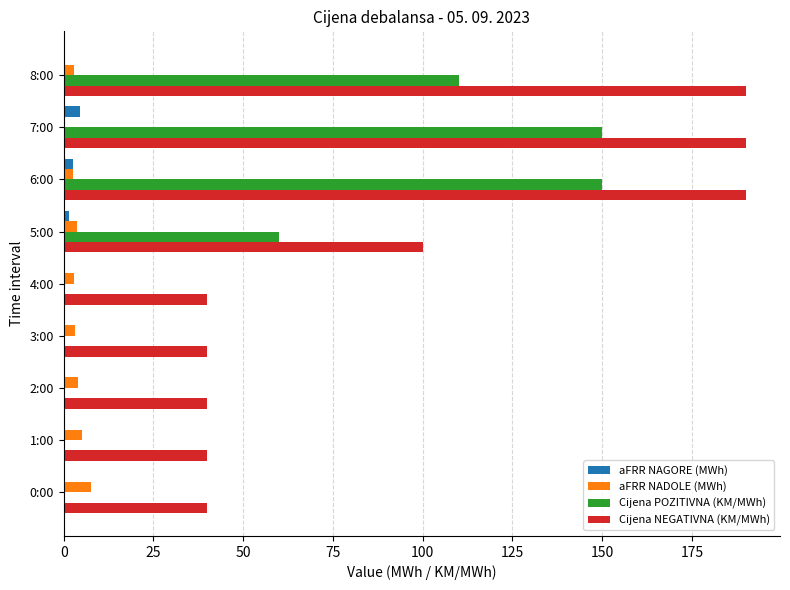

Count the number of data series in this chart.

4